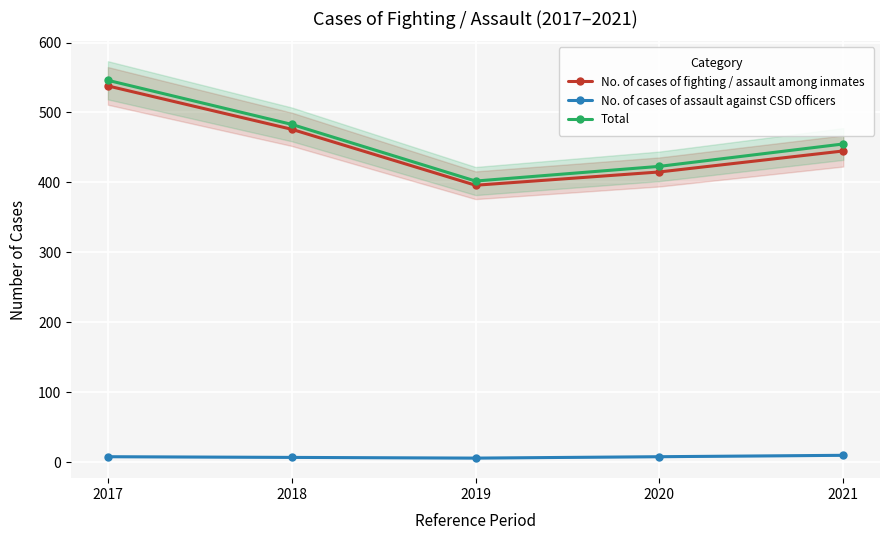

How many data points in No. of cases of fighting / assault among inmates are less than 445?

2